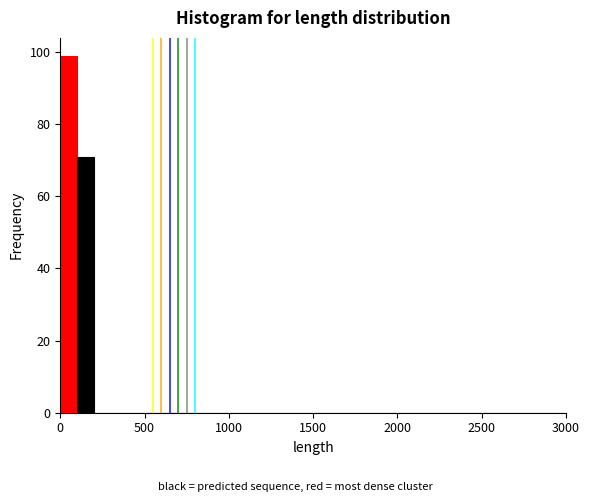

Around what value on the x-axis is the tallest bar? Give the approximate position of its centre, as read against the axis.

50